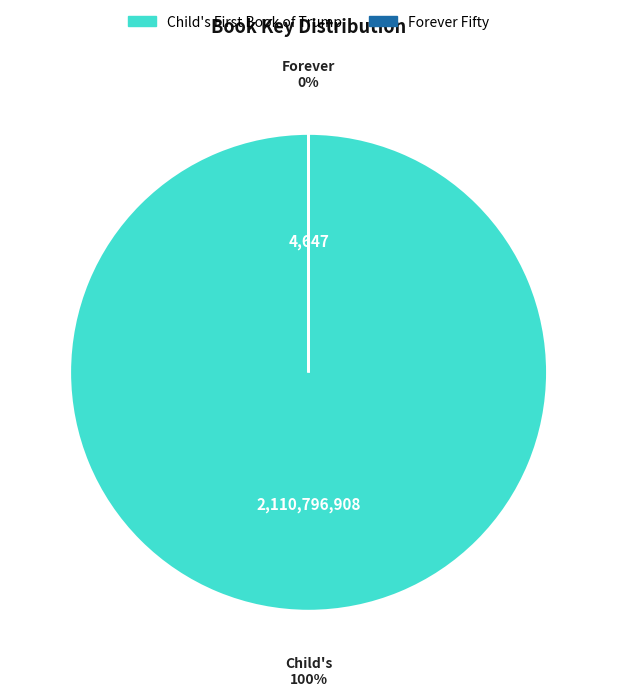

What is the majority slice?

Child's First Book of Trump